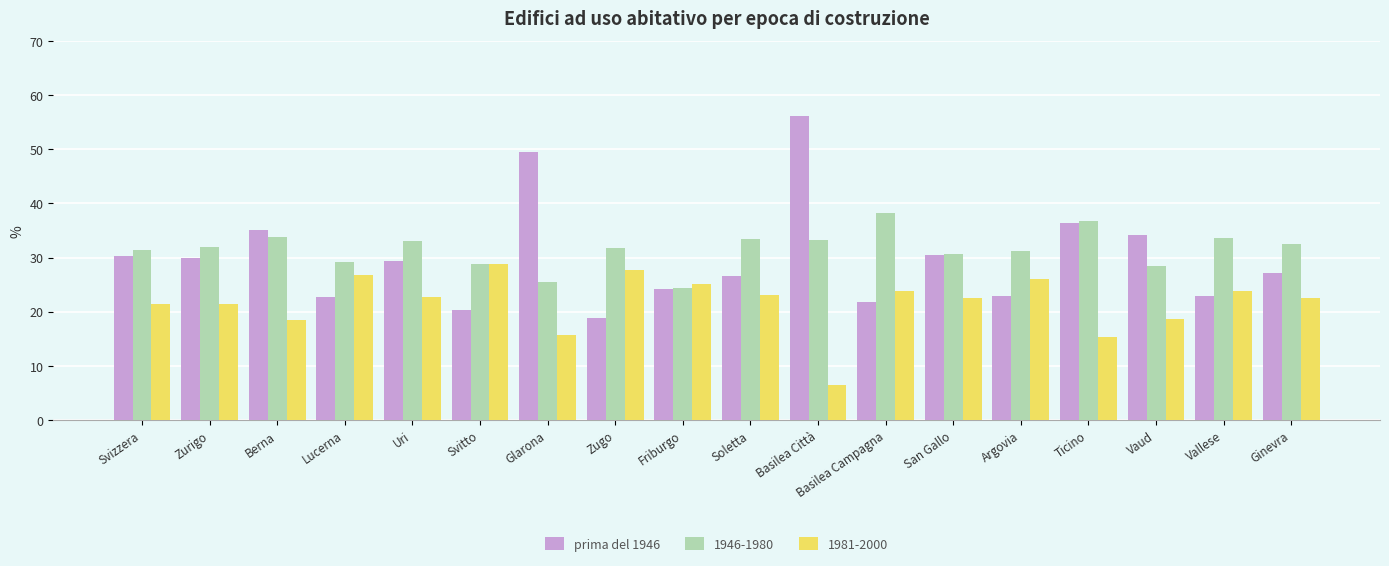

What is the maximum value shown in the chart?

56.1